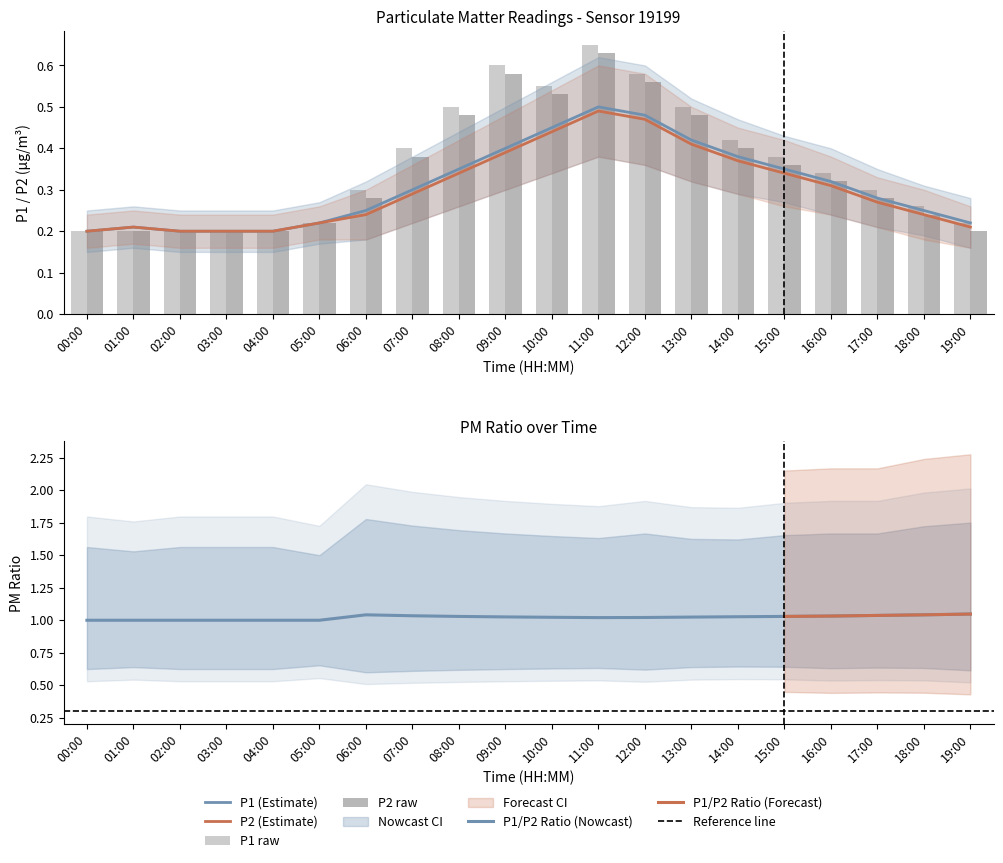

What is the total value across all series at 11:00?

2.3